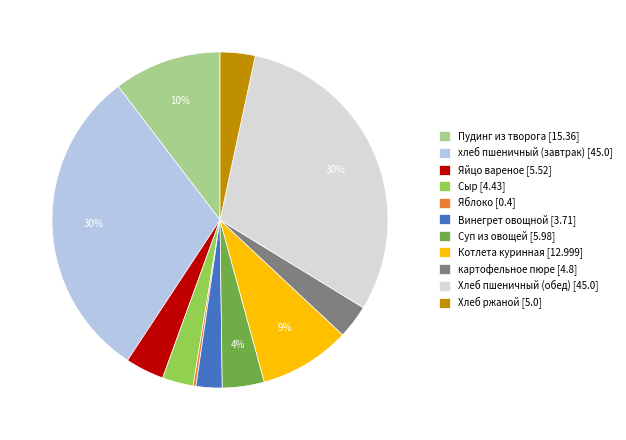

To the nearest percent, what is the combined percentage of Котлета куринная [12.999] and Суп из овощей [5.98]?

13%